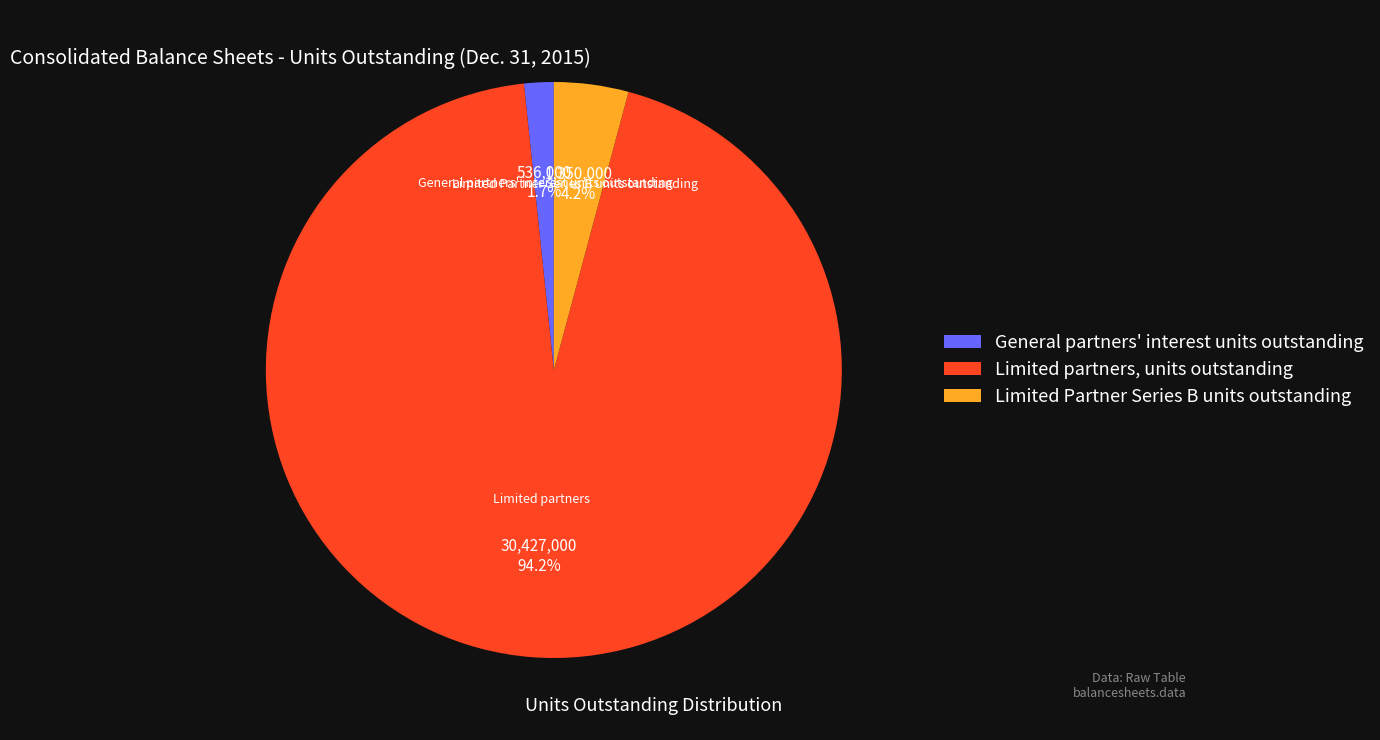

What percentage do General partners' interest units outstanding and Limited partners, units outstanding together represent?

95.8%